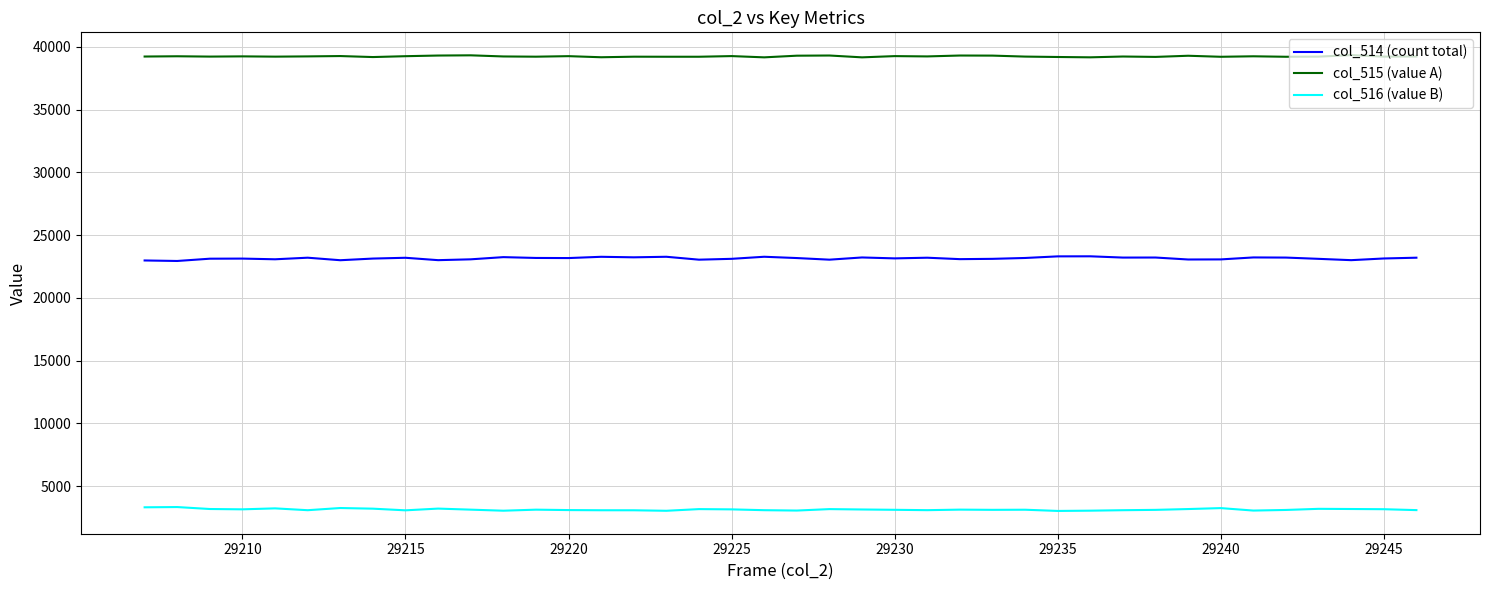

True or false: col_516 (value B) has more than 1 points higher than both neighbors.

True